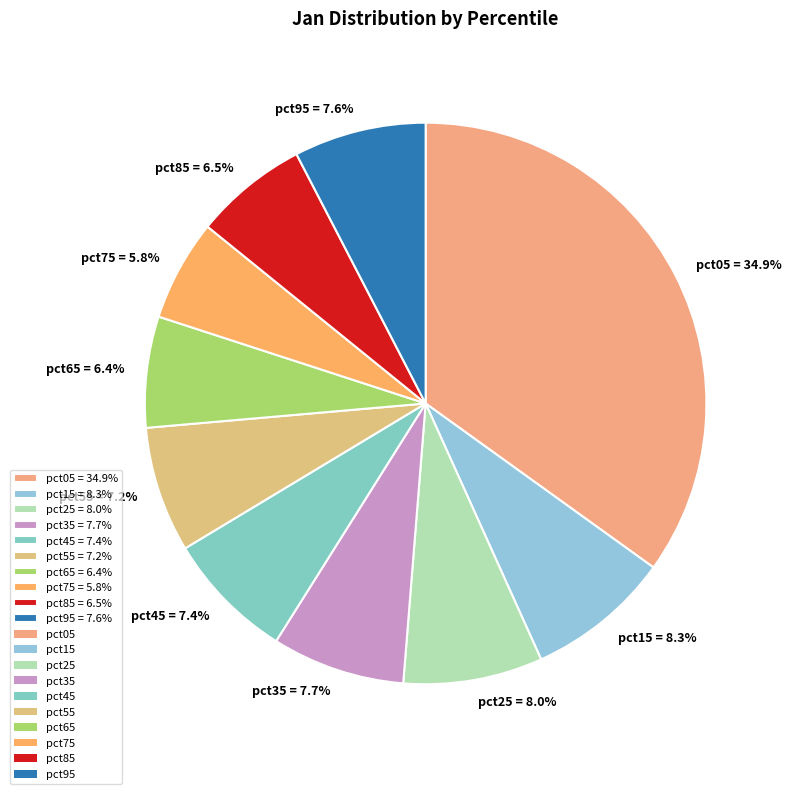

What portion of the pie excludes pct75?

94.2%